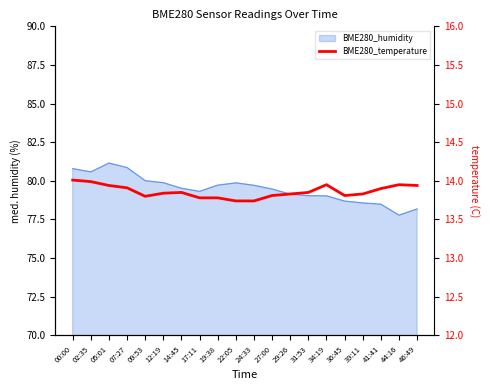

Does the chart have visible grid lines?

No